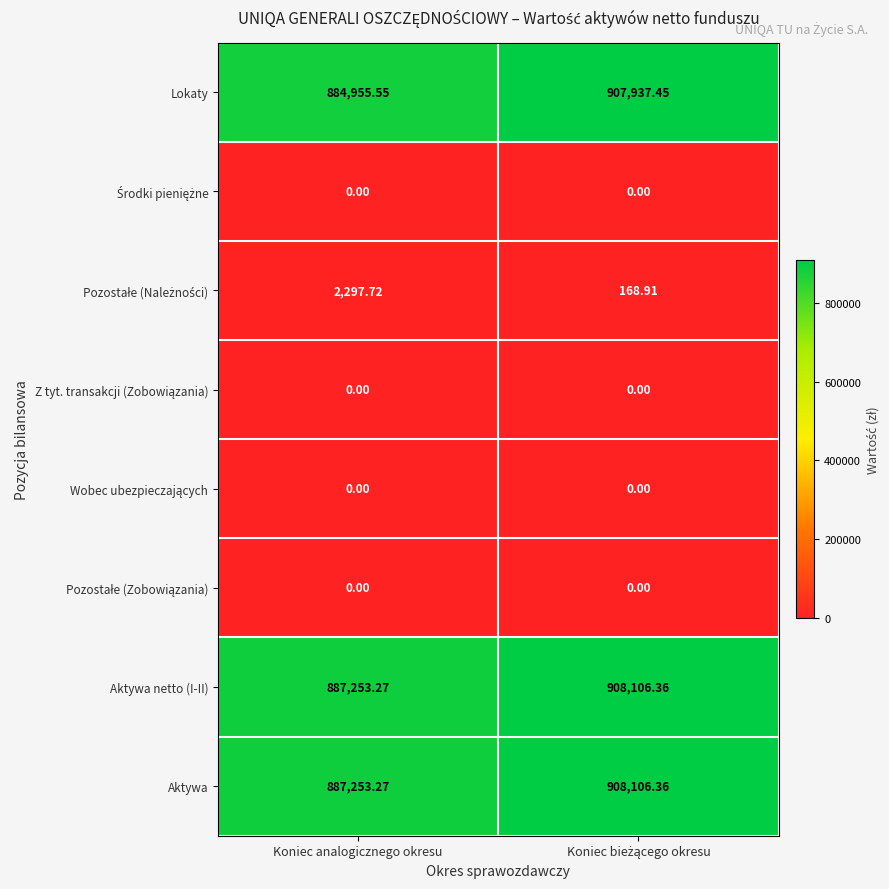

Where is Aktywa netto (I-II) nearest to the value 897679?

Koniec analogicznego okresu